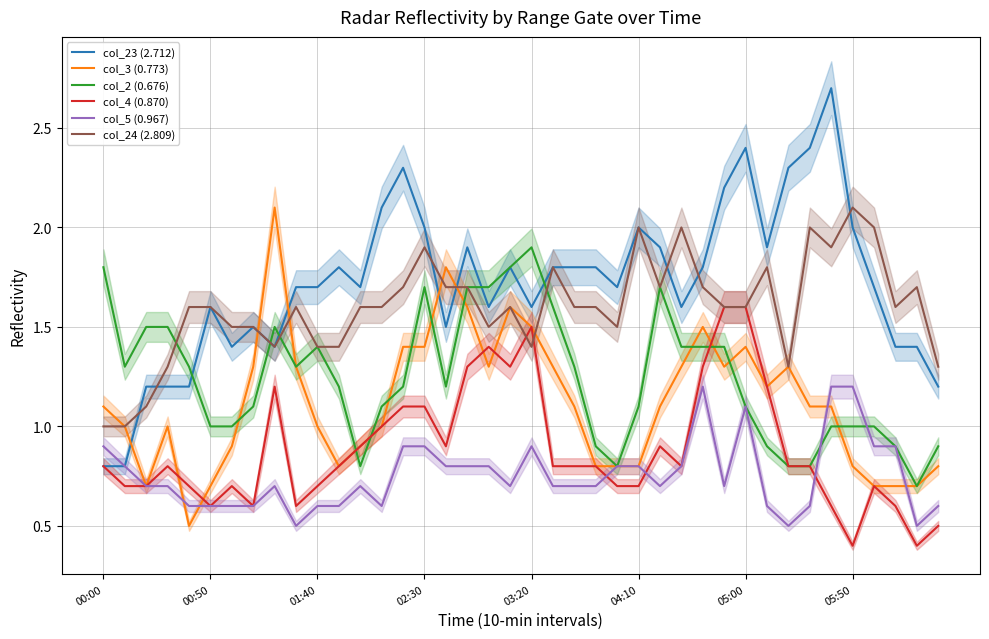

Reading right to left, list all the values displayed in this chart.

col_23 (2.712): 1.2	1.4	1.4	1.7	2.0	2.7	2.4	2.3	1.9	2.4	2.2	1.8	1.6	1.9	2.0	1.7	1.8	1.8	1.8	1.6	1.8	1.6	1.9	1.5	2.0	2.3	2.1	1.7	1.8	1.7	1.7	1.4	1.5	1.4	1.6	1.2	1.2	1.2	0.8	0.8
col_3 (0.773): 0.8	0.7	0.7	0.7	0.8	1.1	1.1	1.3	1.2	1.4	1.3	1.5	1.3	1.1	0.8	0.8	0.8	1.1	1.3	1.5	1.6	1.3	1.6	1.8	1.4	1.4	1.0	0.9	0.8	1.0	1.3	2.1	1.3	0.9	0.7	0.5	1.0	0.7	1.0	1.1
col_2 (0.676): 0.9	0.7	0.9	1.0	1.0	1.0	0.8	0.8	0.9	1.1	1.4	1.4	1.4	1.7	1.1	0.8	0.9	1.3	1.6	1.9	1.8	1.7	1.7	1.2	1.7	1.2	1.1	0.8	1.2	1.4	1.3	1.5	1.1	1.0	1.0	1.3	1.5	1.5	1.3	1.8
col_4 (0.870): 0.5	0.4	0.6	0.7	0.4	0.6	0.8	0.8	1.2	1.6	1.6	1.3	0.8	0.9	0.7	0.7	0.8	0.8	0.8	1.5	1.3	1.4	1.3	0.9	1.1	1.1	1.0	0.9	0.8	0.7	0.6	1.2	0.6	0.7	0.6	0.7	0.8	0.7	0.7	0.8
col_5 (0.967): 0.6	0.5	0.9	0.9	1.2	1.2	0.6	0.5	0.6	1.1	0.7	1.2	0.8	0.7	0.8	0.8	0.7	0.7	0.7	0.9	0.7	0.8	0.8	0.8	0.9	0.9	0.6	0.7	0.6	0.6	0.5	0.7	0.6	0.6	0.6	0.6	0.7	0.7	0.8	0.9
col_24 (2.809): 1.3	1.7	1.6	2.0	2.1	1.9	2.0	1.3	1.8	1.6	1.6	1.7	2.0	1.7	2.0	1.5	1.6	1.6	1.8	1.4	1.6	1.5	1.7	1.7	1.9	1.7	1.6	1.6	1.4	1.4	1.6	1.4	1.5	1.5	1.6	1.6	1.3	1.1	1.0	1.0